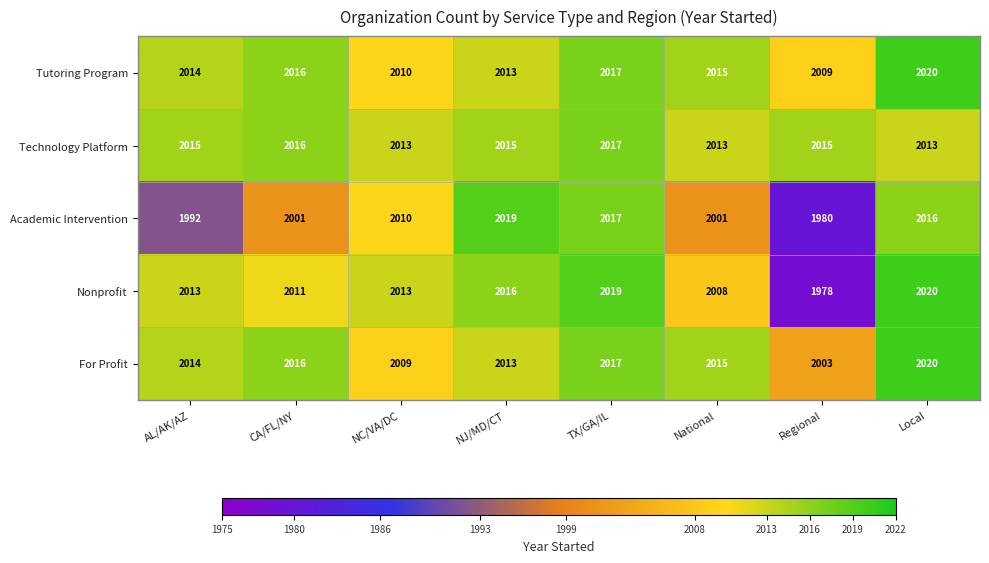

True or false: Technology Platform has a value of 991 at Local.

False